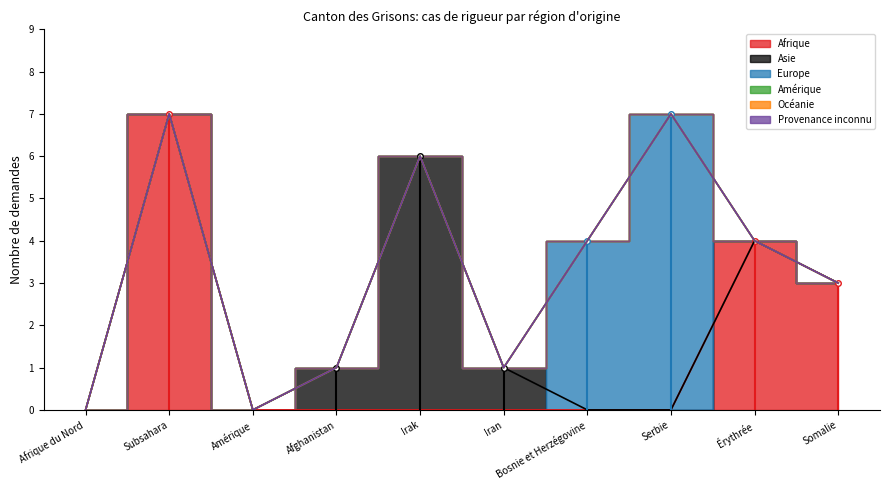

Count the number of data series in this chart.

6